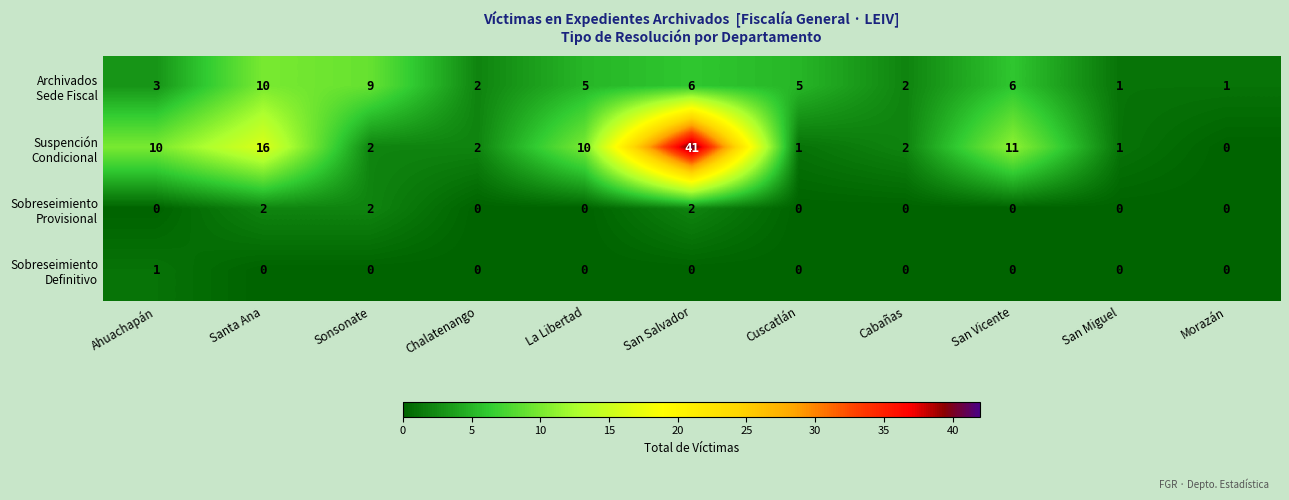

What is the maximum value shown in the chart?

41